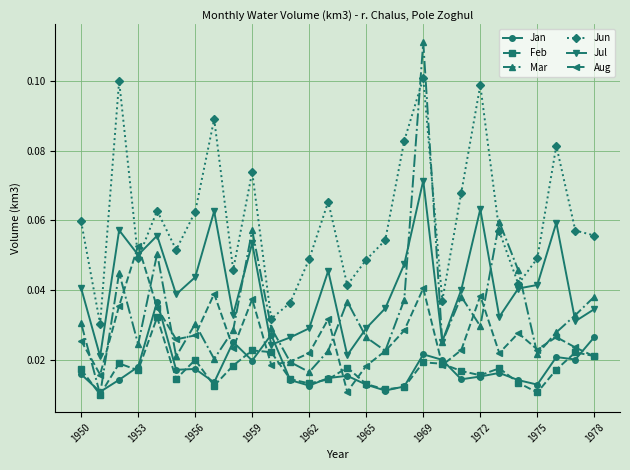

True or false: Feb has more than 0 interior local peaks.

True